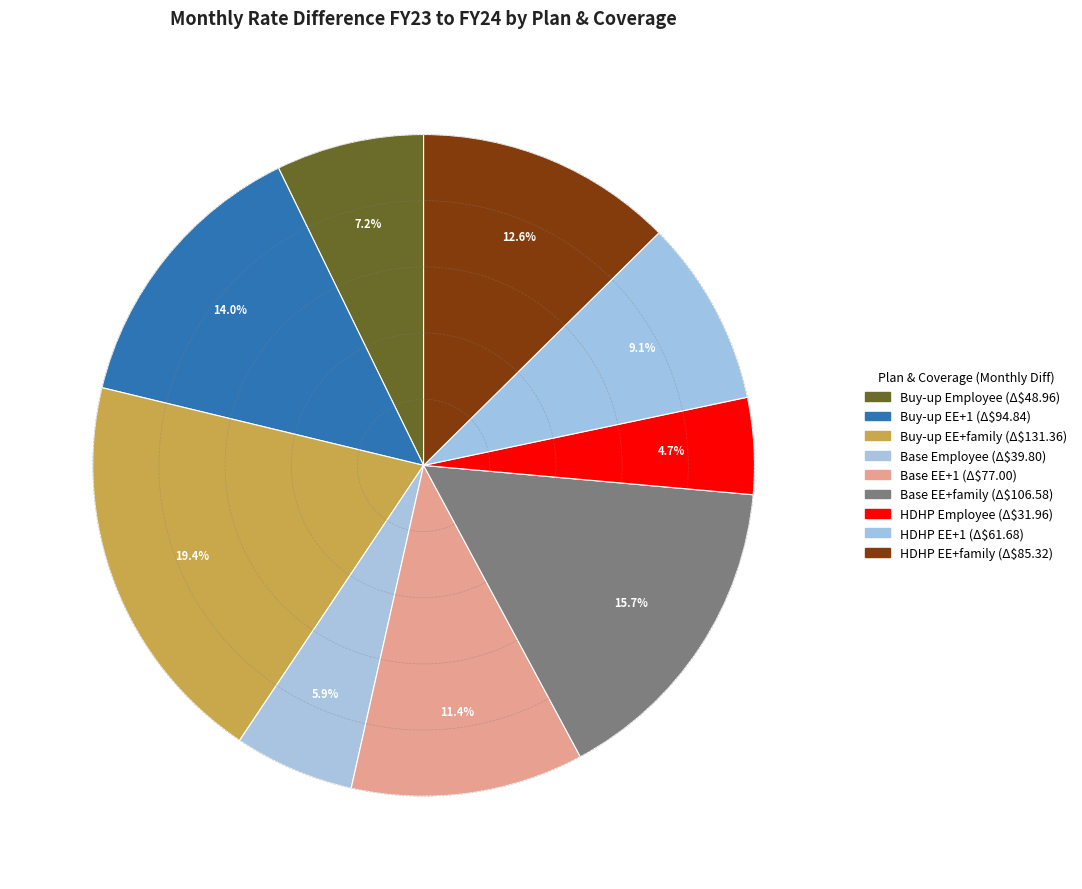

Is it true that Buy-up Employee is 7% of the pie?

True